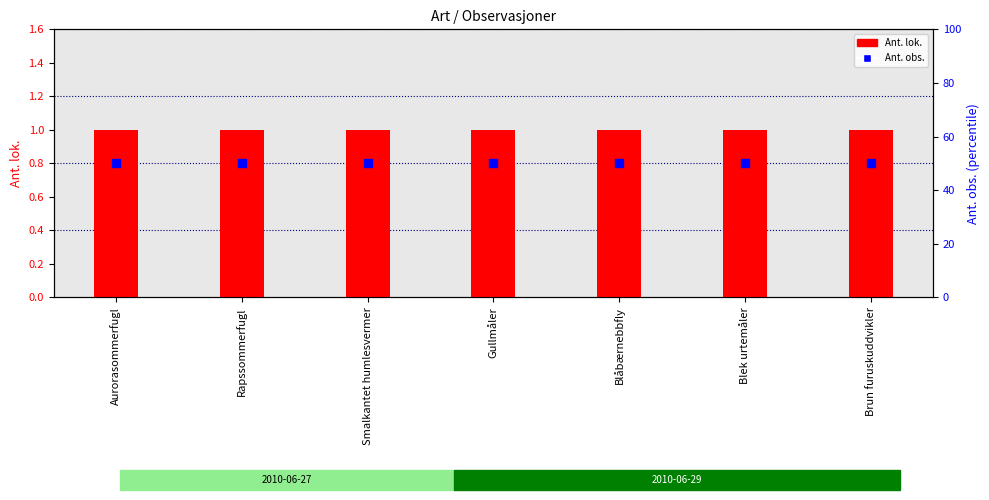

What are all the series names shown in the legend?

Ant. lok., Ant. obs.